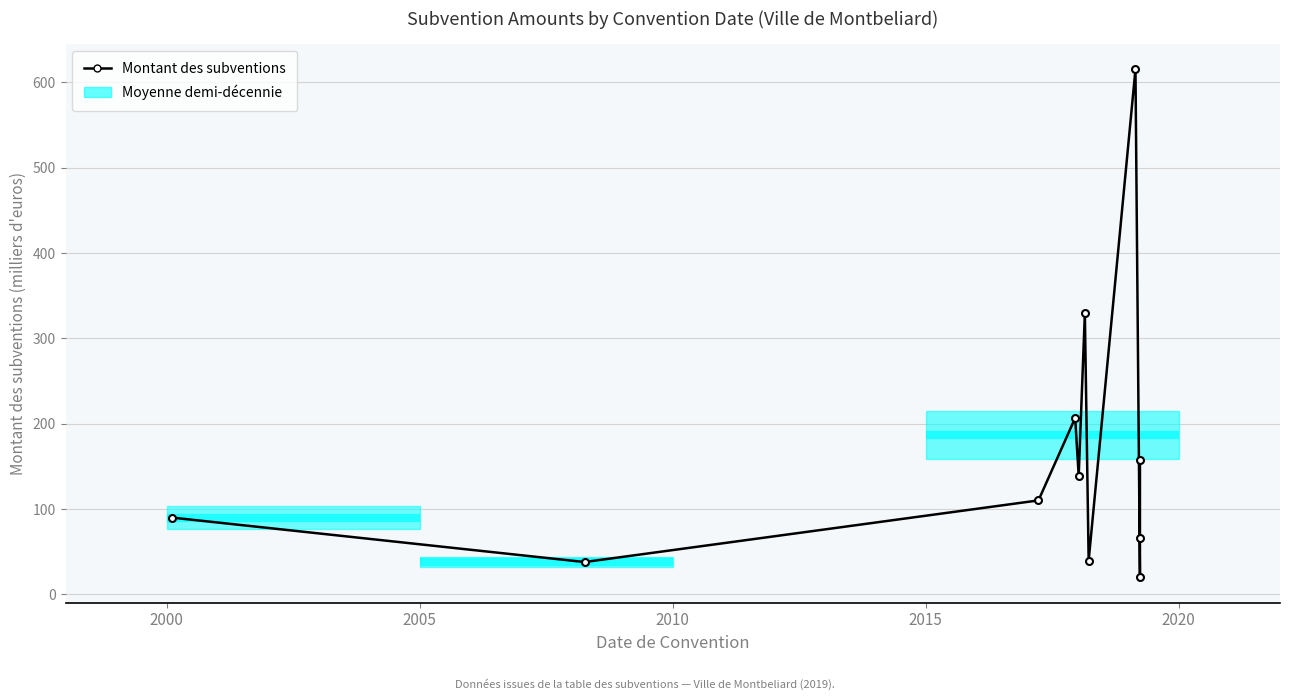

What is the difference between the second highest and second lowest values?

291.3